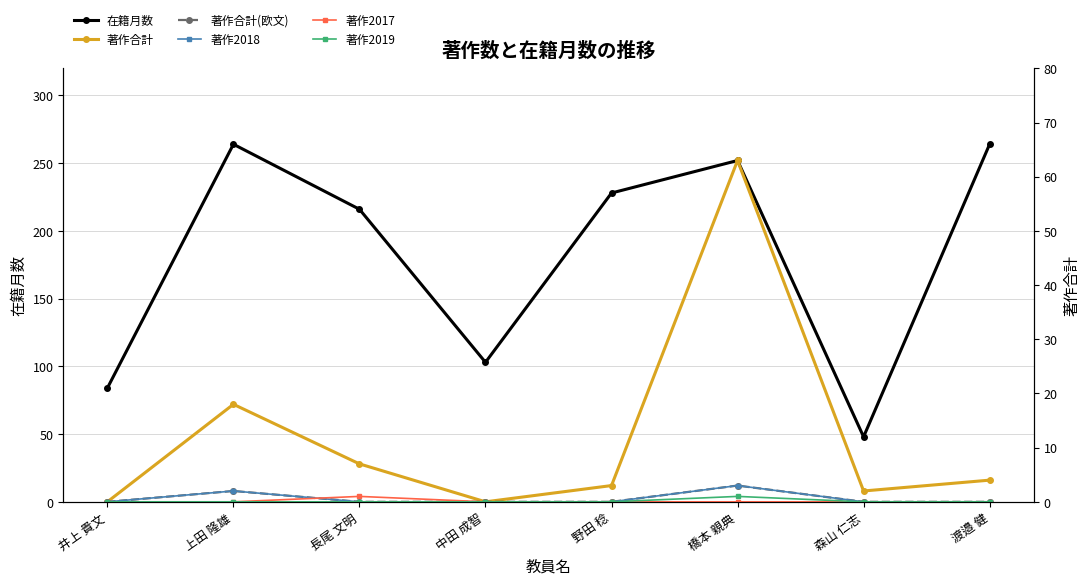

The value of 在籍月数 at 上田 隆雄 is 460. True or false?

False